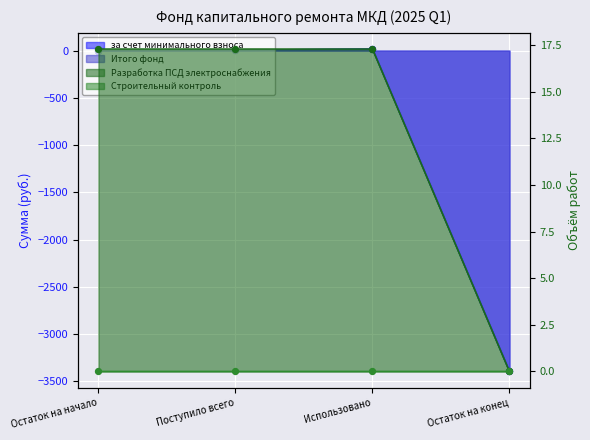

Which series reaches the minimum Y coordinate?

за счет минимального взноса